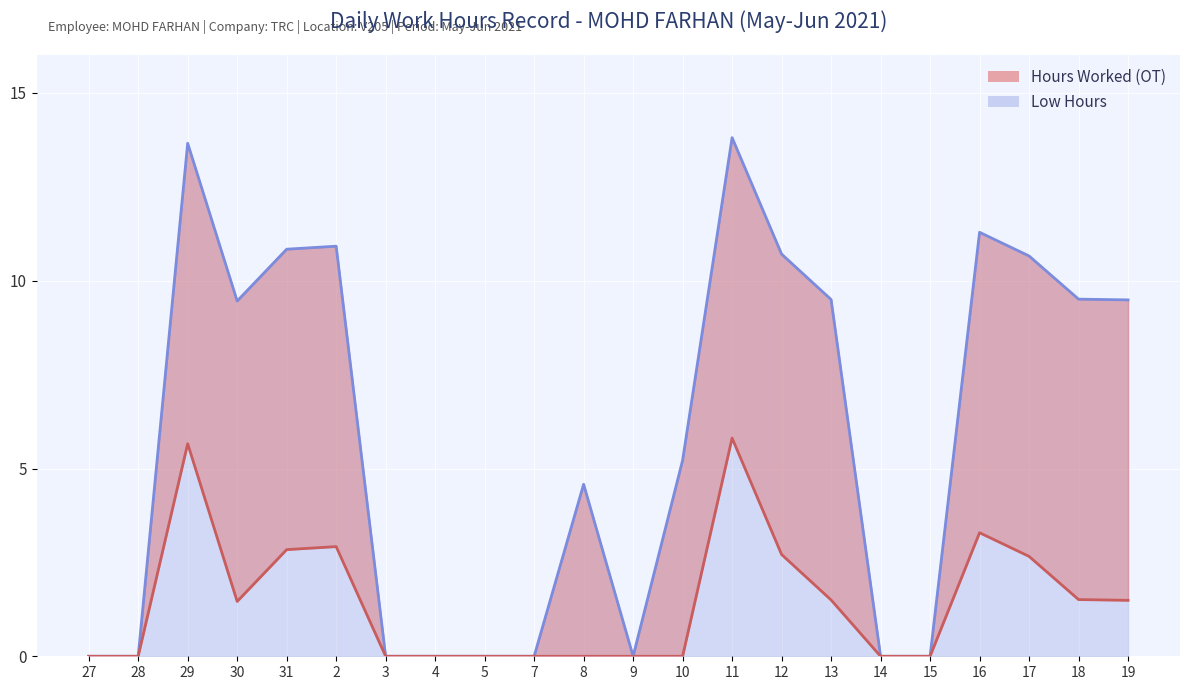

How many values are below 9?

11